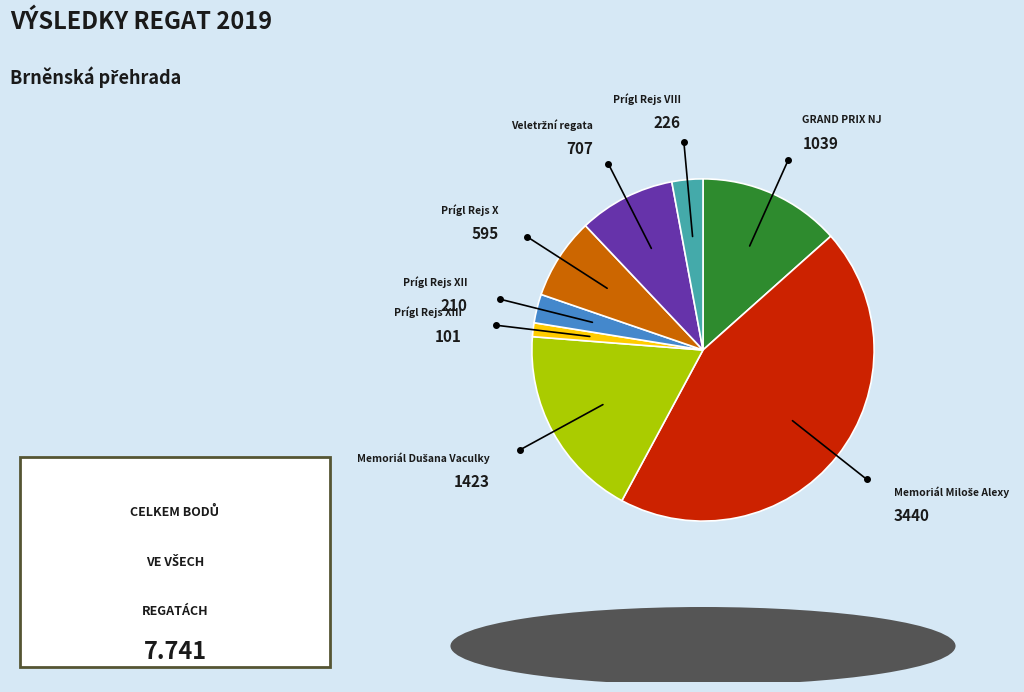

Is there a majority slice in this chart?

No